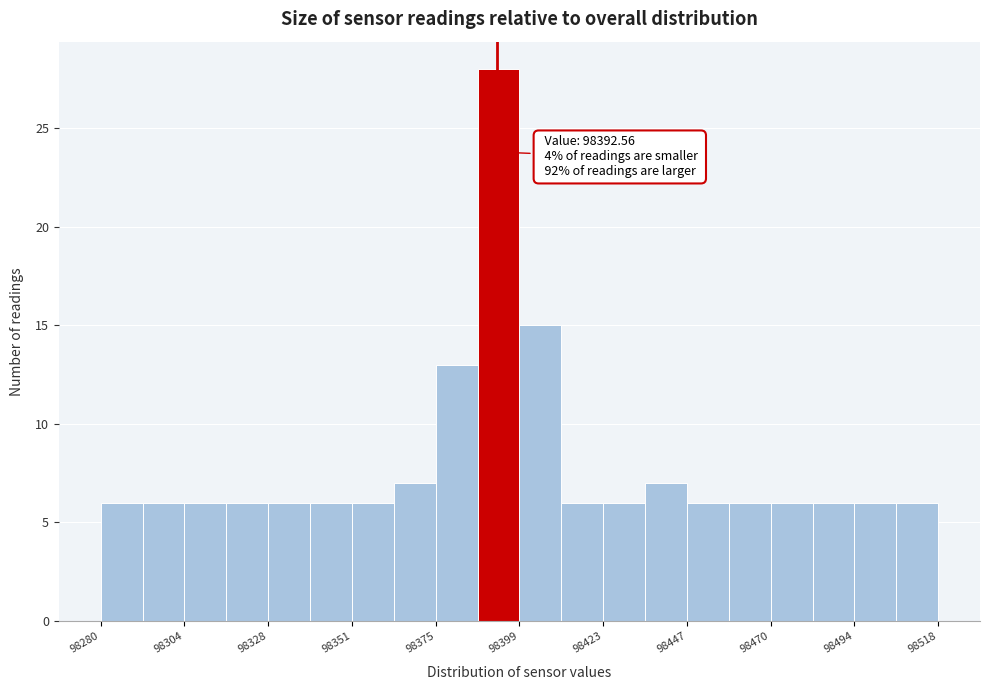

Around what value on the x-axis is the tallest bar? Give the approximate position of its centre, as read against the axis.

98395